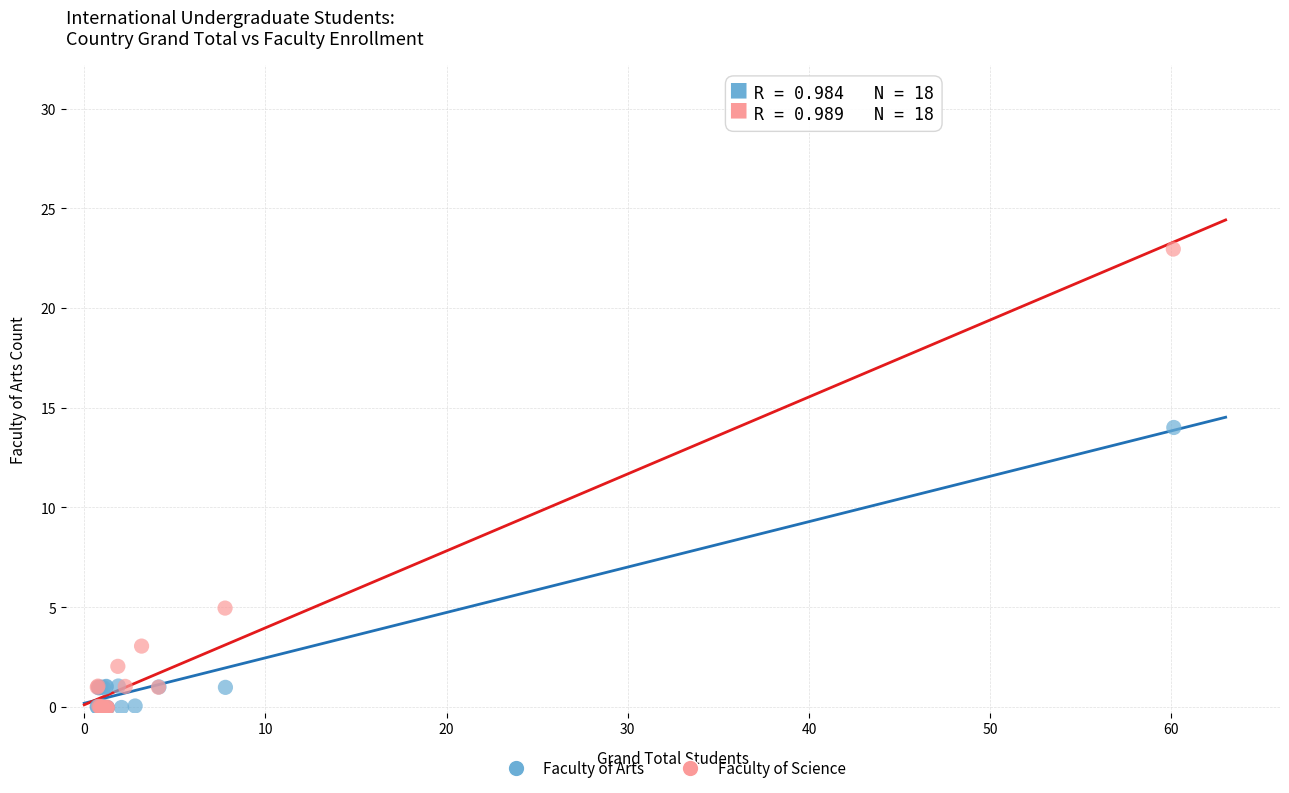

What are all the series names shown in the legend?

Faculty of Arts, Faculty of Science